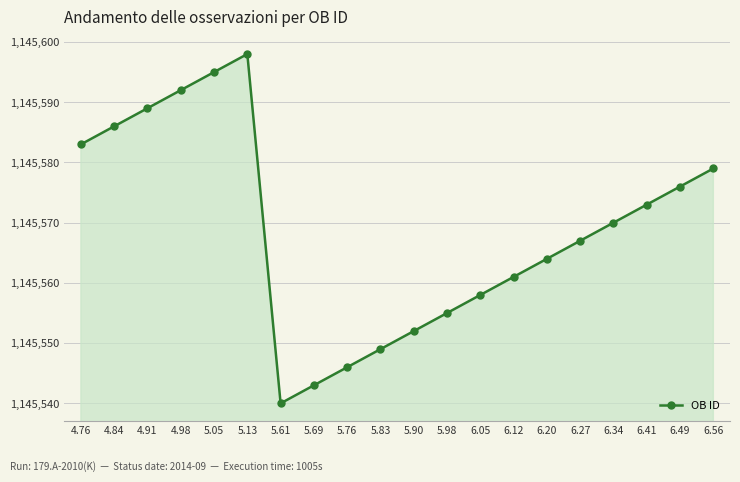

What position from the left is 6.49?

19